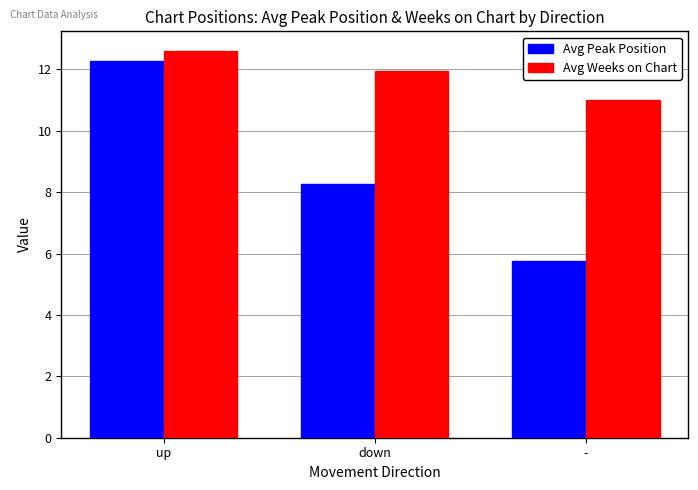

Reading right to left, extract all data points from this chart.

Avg Peak Position: 5.8	8.3	12.3
Avg Weeks on Chart: 11.0	12.0	12.6